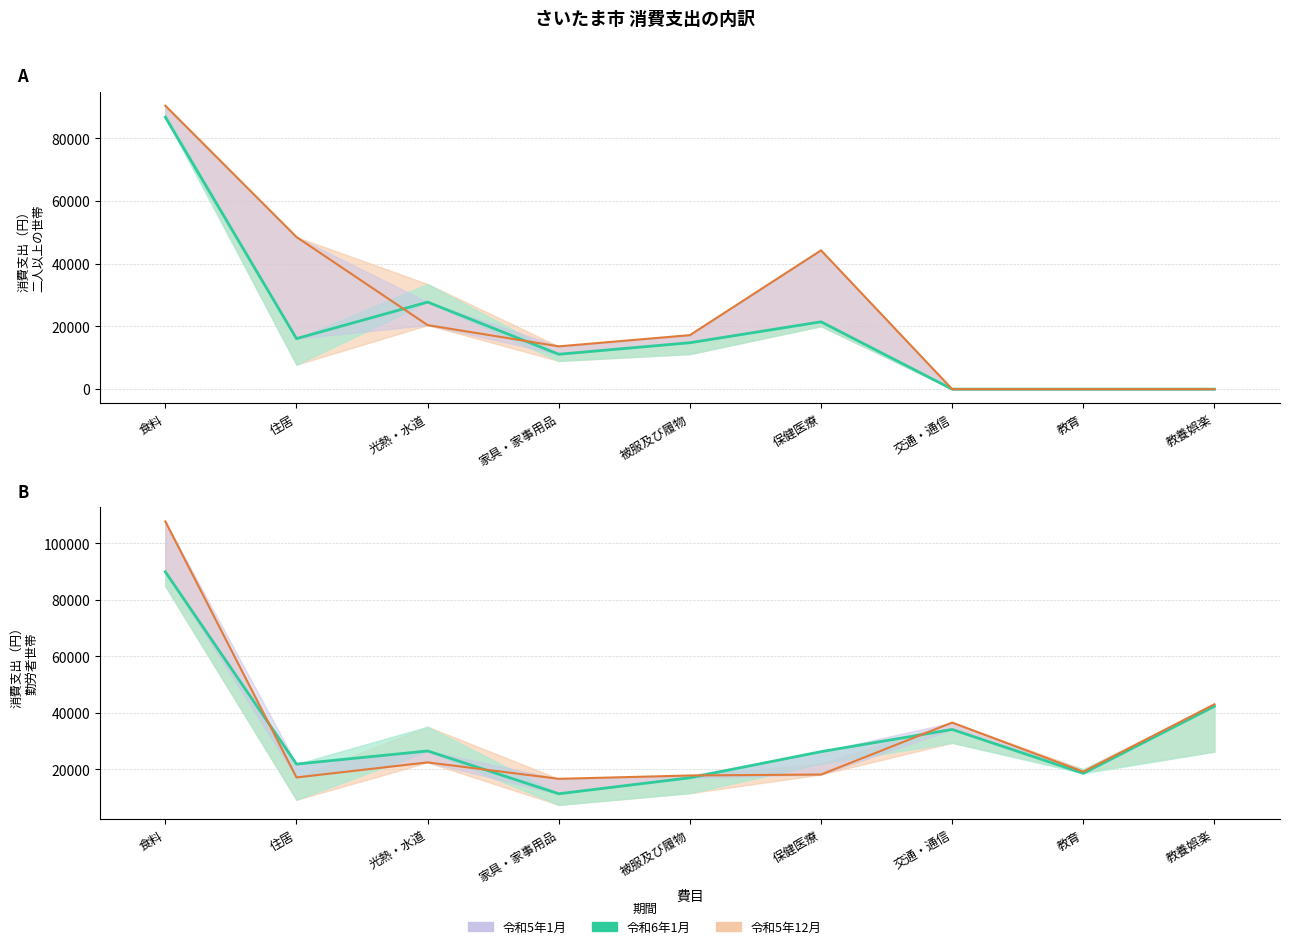

What is the label of the 2nd point from the left?

住居